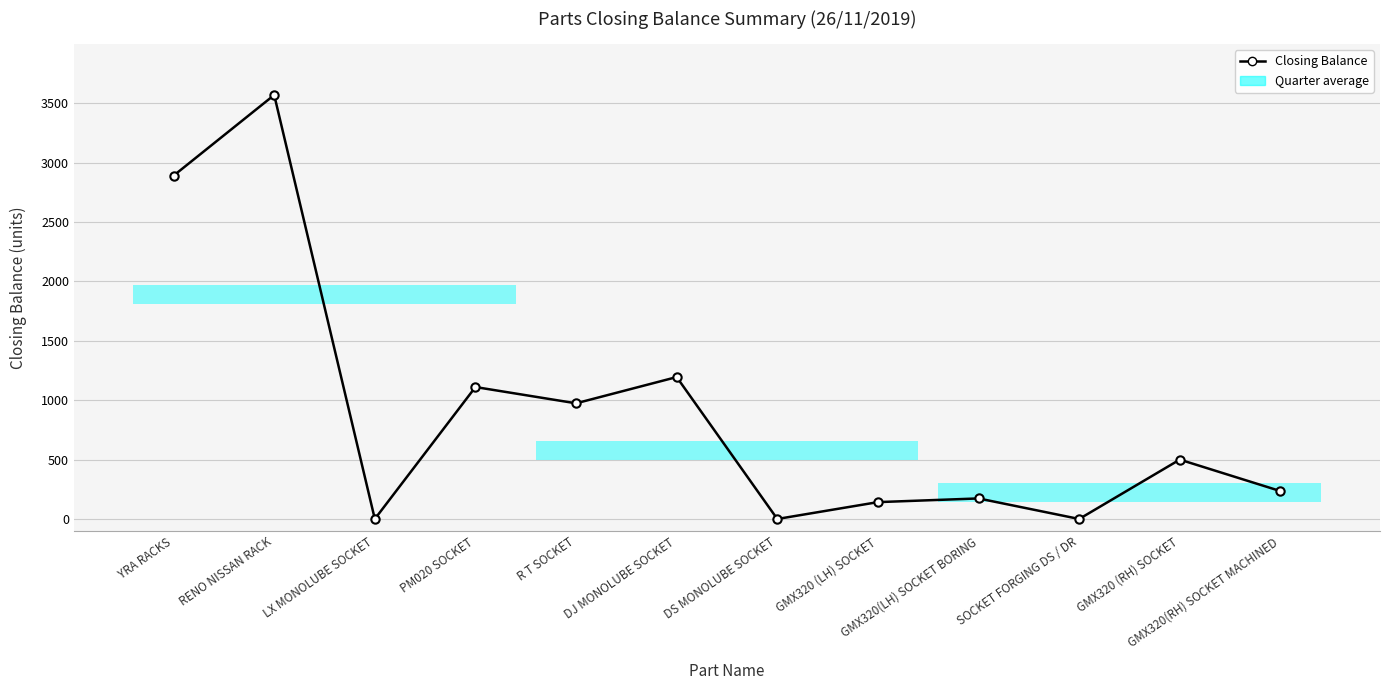

How many values are below 500?

6